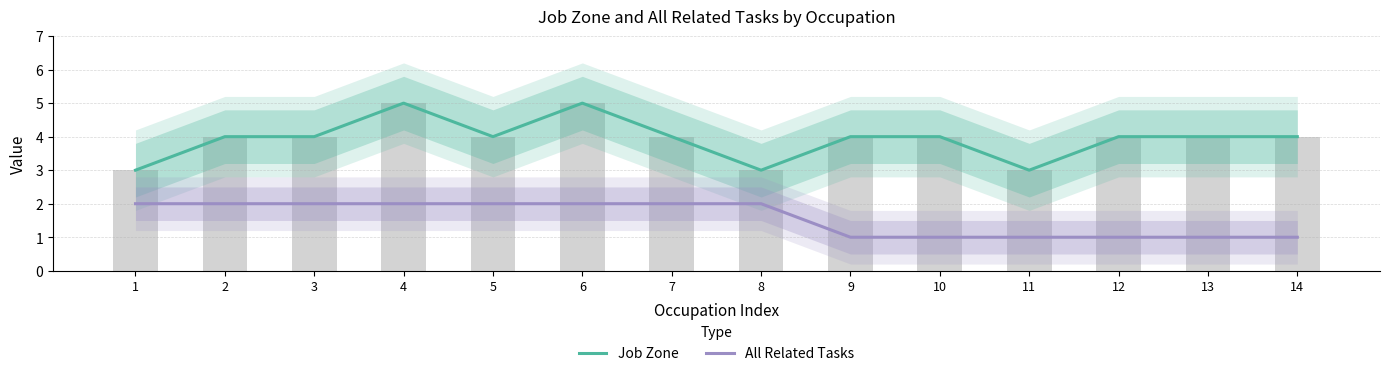

Which series has the largest total across all categories?

Job Zone